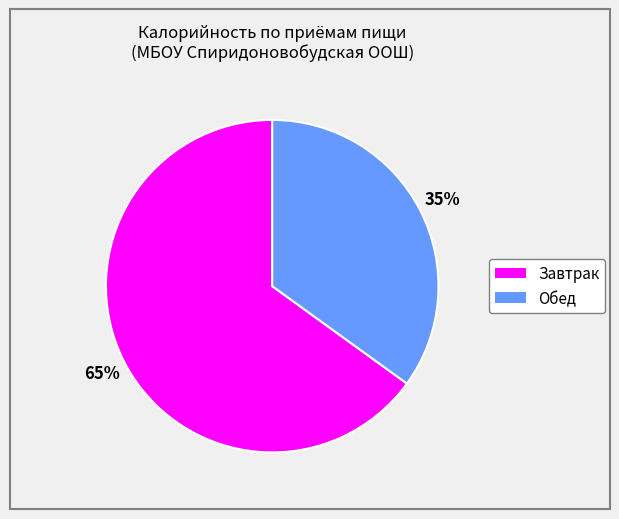

Is Завтрак the majority of the pie?

Yes